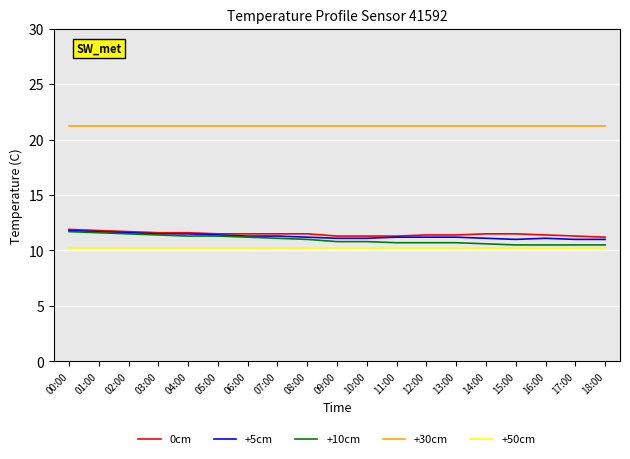

True or false: +50cm has a value of 14.6 at 12:00.

False